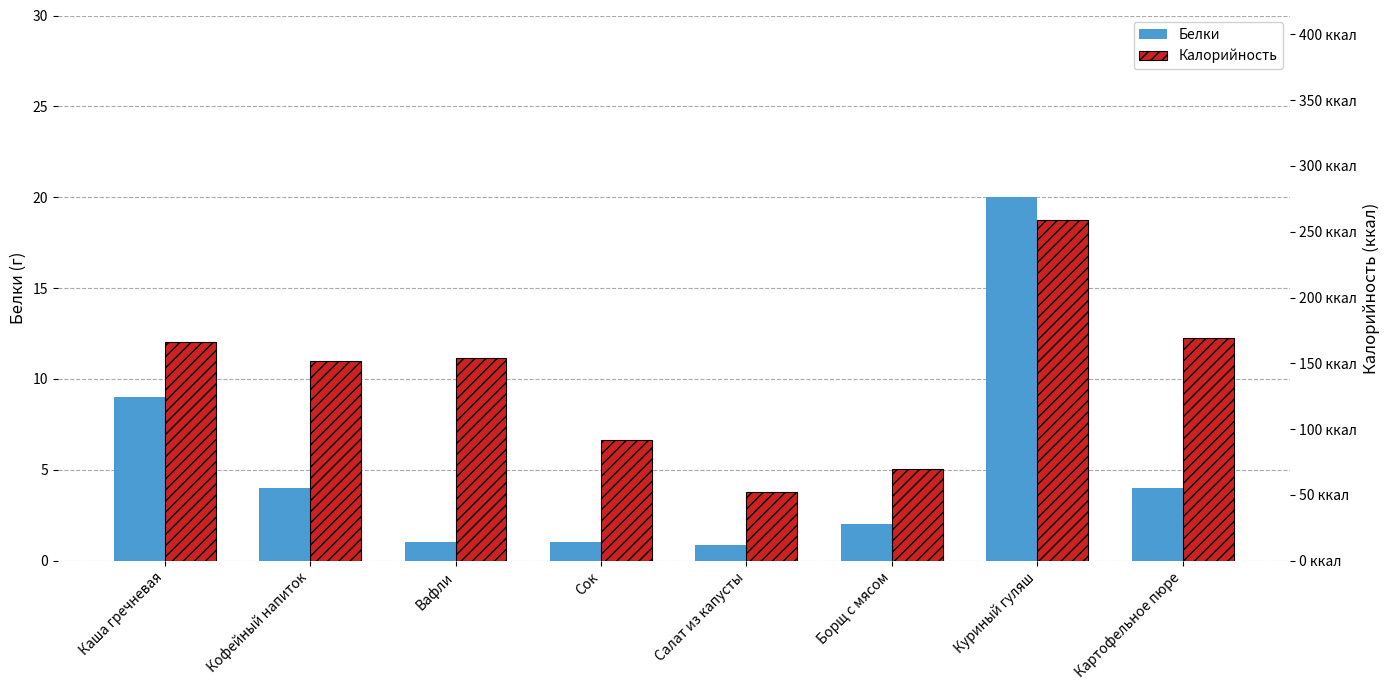

What is the spread (max minus min) of values at Куриный гуляш?

239.0